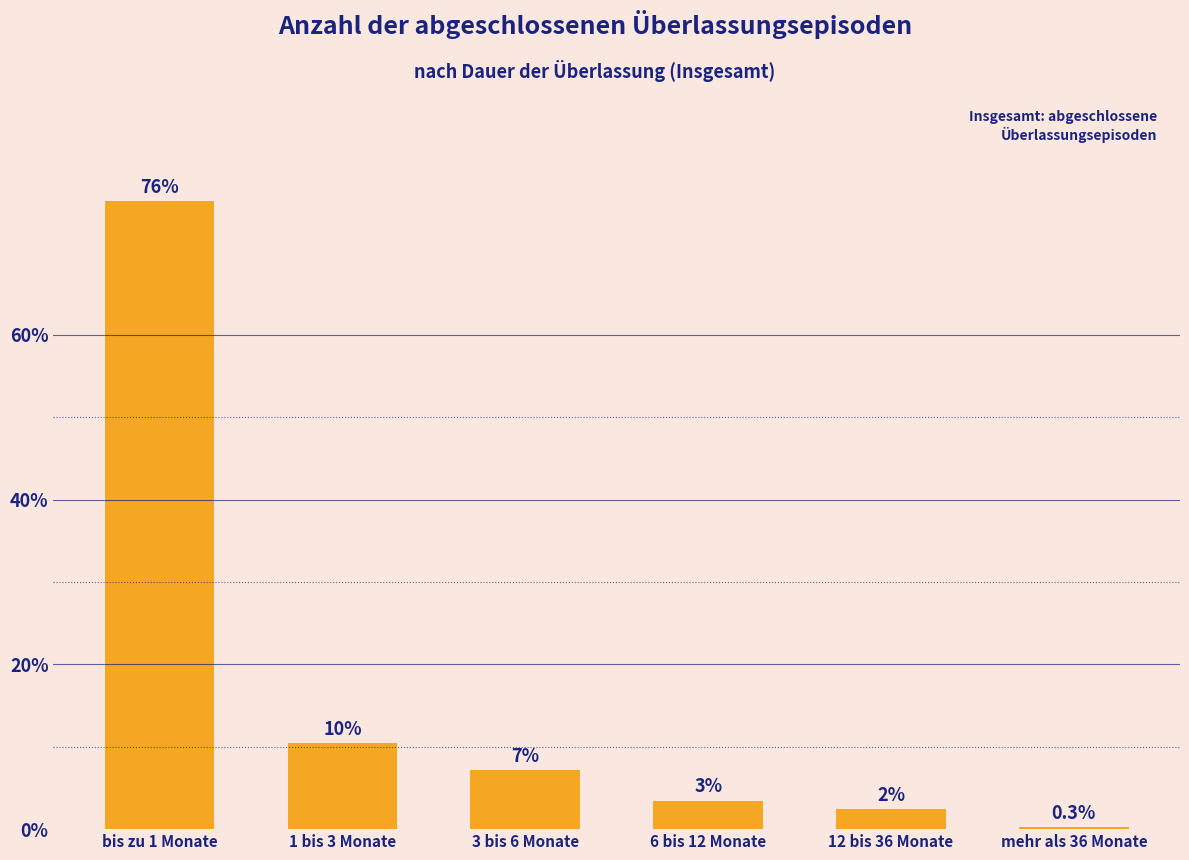

What is the label of the 2nd bar from the right?

12 bis 36 Monate